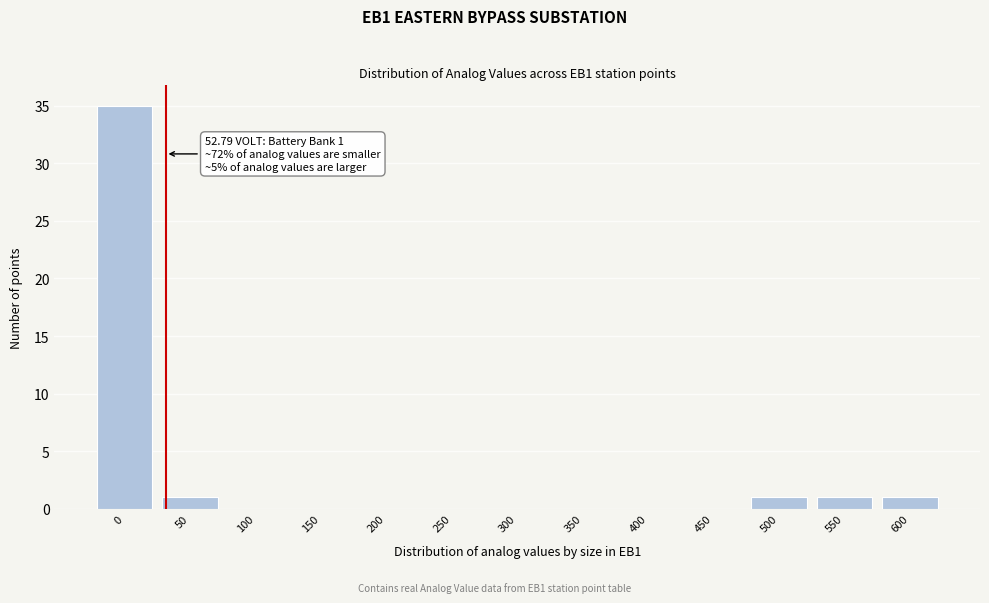

Reading left to right, list all the values displayed in this chart.

0=35	50=1	100=0	150=0	200=0	250=0	300=0	350=0	400=0	450=0	500=1	550=1	600=1